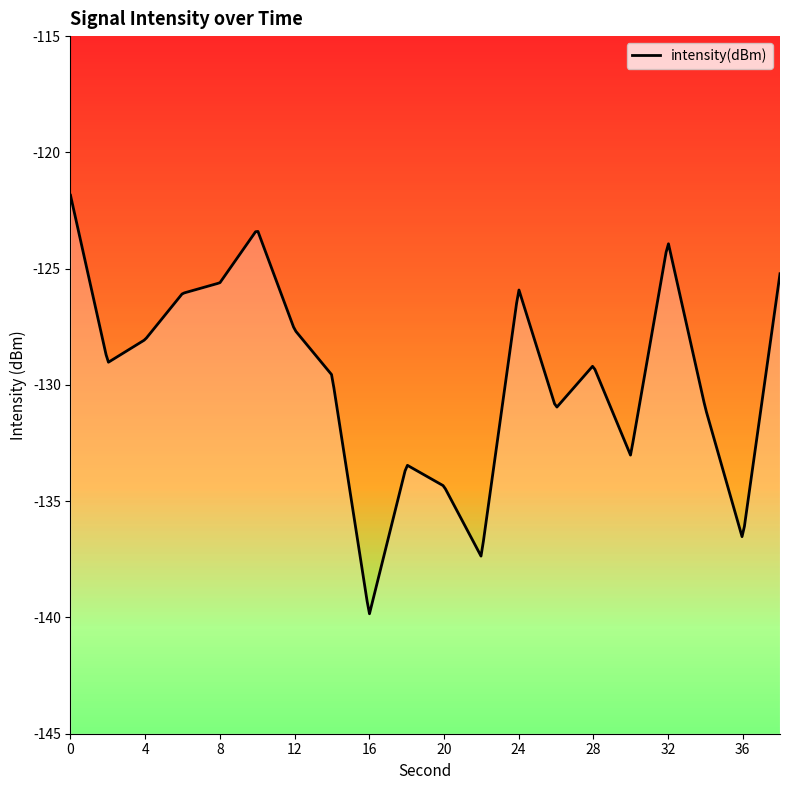

The chart shows a value of -129.2 at 28. True or false?

True